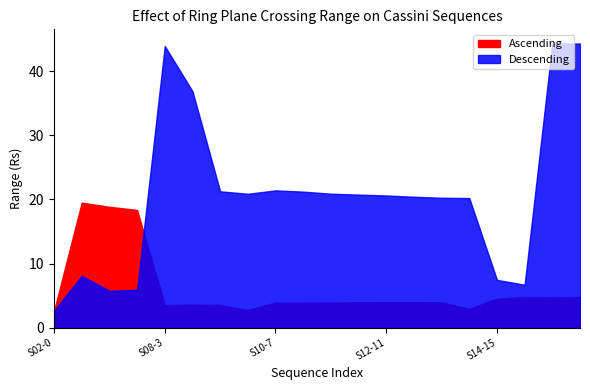

Reading left to right, extract all data points from this chart.

Ascending: S02-0=2.6	S05-A=19.5	S06-B=18.9	S07-C=18.4	S08-3=3.5	S09-4=3.6	S09-5=3.5	S10-6=2.7	S10-7=3.9	S11-8=3.9	S11-9=3.9	S12-10=3.9	S12-11=3.9	S13-12=3.9	S13-13=3.9	S14-14=2.9	S14-15=4.5	S15-16=4.8	S15-17=4.7	S16-18=4.8
Descending: S02-0=2.6	S05-A=8.1	S06-B=5.8	S07-C=5.9	S08-3=44.0	S09-4=36.9	S09-5=21.3	S10-6=20.9	S10-7=21.4	S11-8=21.2	S11-9=20.9	S12-10=20.8	S12-11=20.6	S13-12=20.4	S13-13=20.3	S14-14=20.2	S14-15=7.4	S15-16=6.7	S15-17=44.4	S16-18=44.4